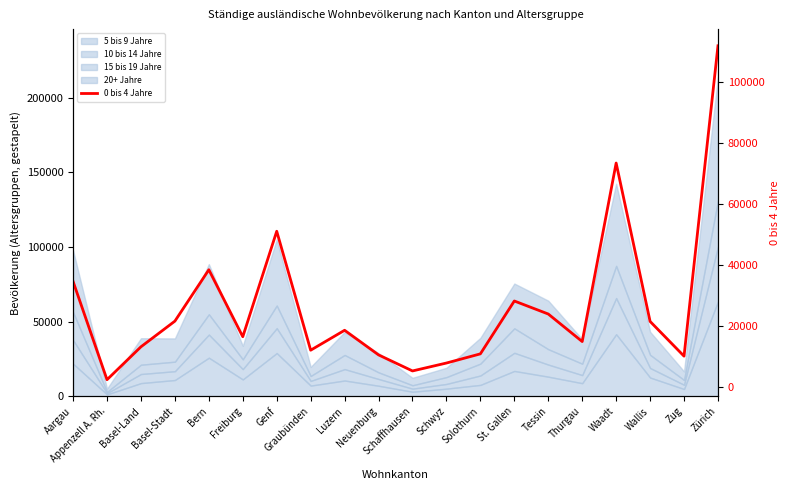

What is the smallest value displayed?

2250